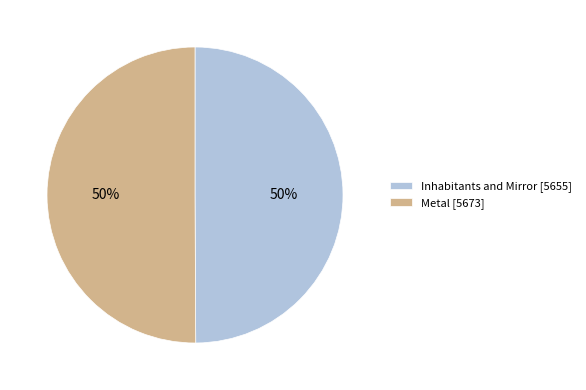

Do Metal [5673] and Inhabitants and Mirror [5655] together represent more than half of the pie?

Yes